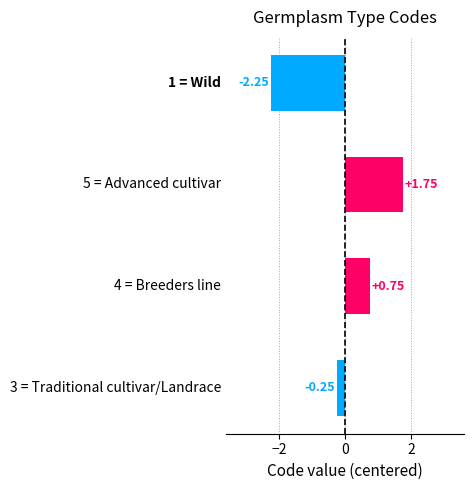

What is the difference between the second highest and second lowest values?

1.0